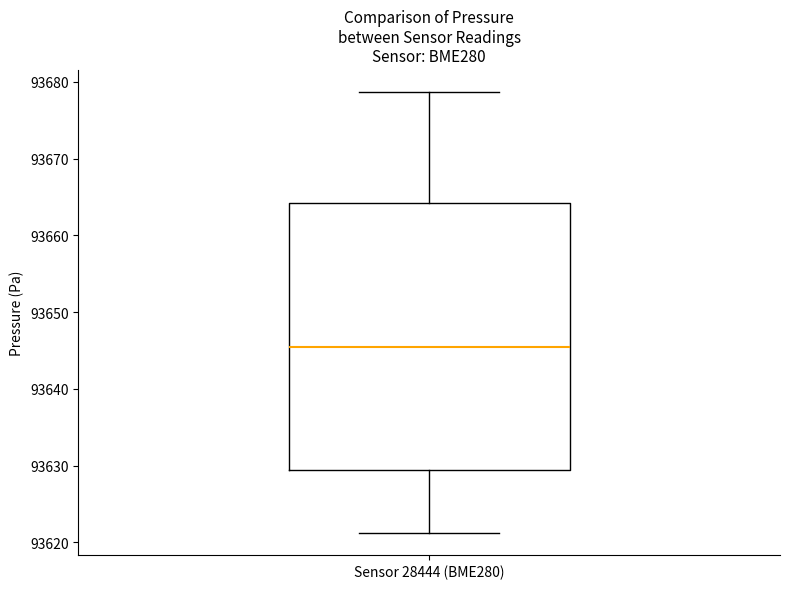

Where is the upper edge of the box for Sensor 28444 (BME280) on the y-axis? The values are not printed on the chart, so give them approximately, as read against the axis.

93664